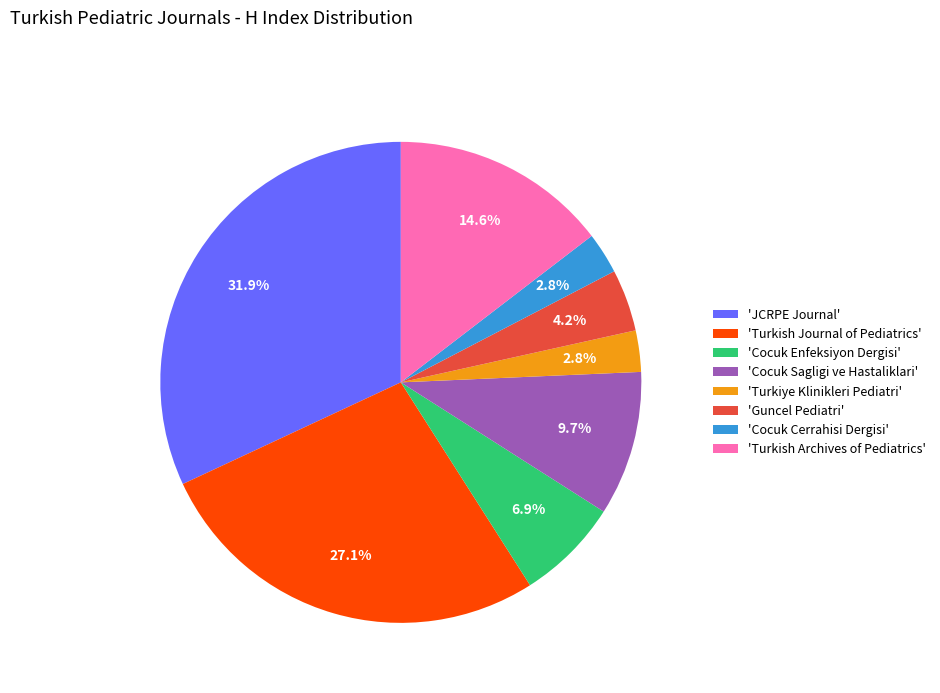

What is the ratio of the value at 'Cocuk Enfeksiyon Dergisi' to the value at 'Turkish Journal of Pediatrics'?

0.3